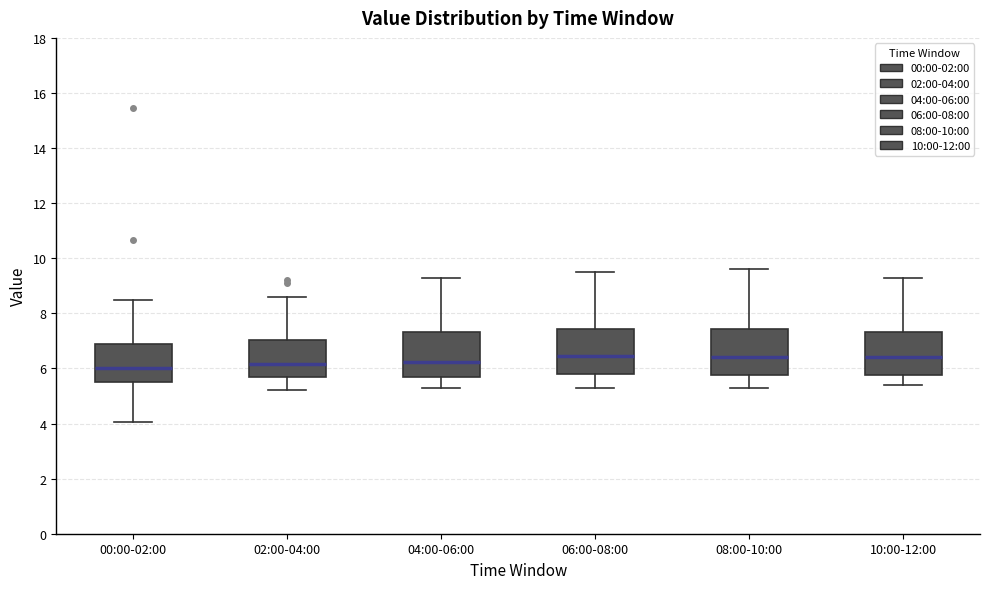

Where does the upper whisker of the box for 04:00-06:00 end on the y-axis? The values are not printed on the chart, so give them approximately, as read against the axis.

9.4